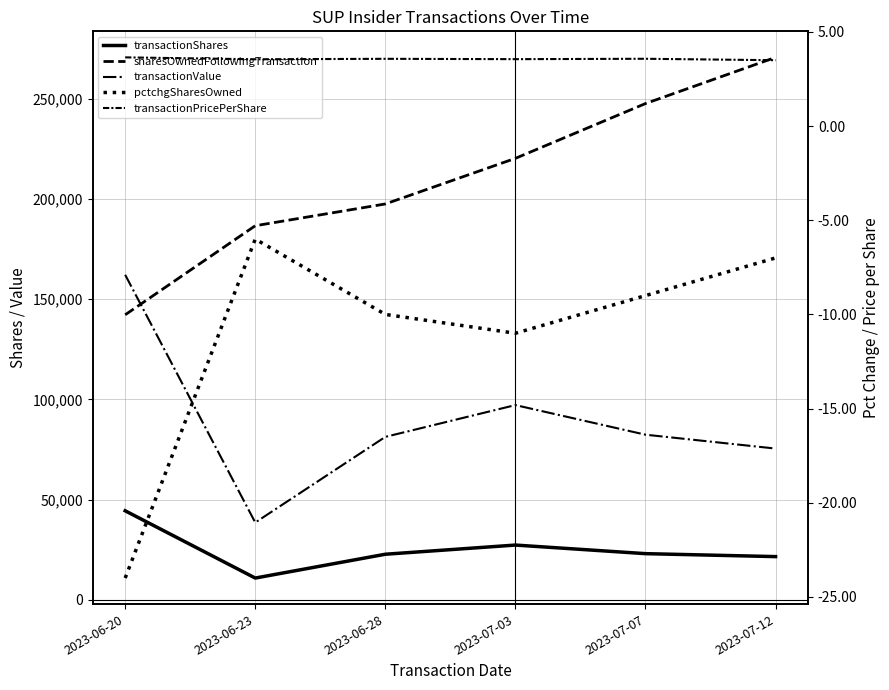

Which series changed the most between 2023-06-20 and 2023-06-23?

transactionValue